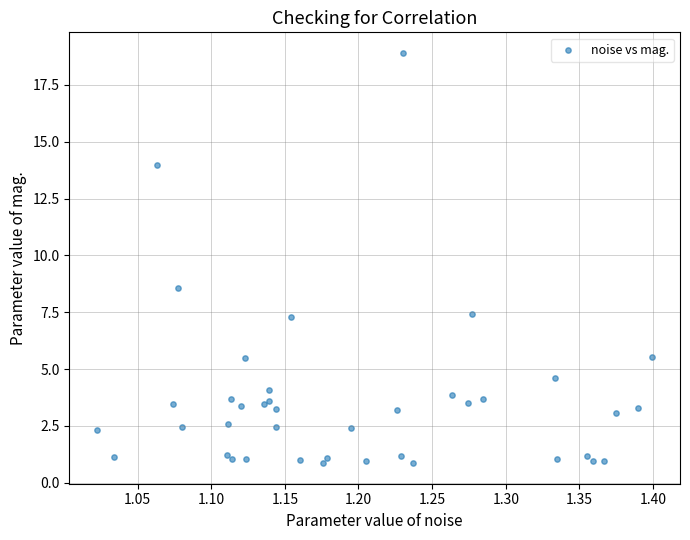

What Y value in the scatter plot is closest to 9?

8.6